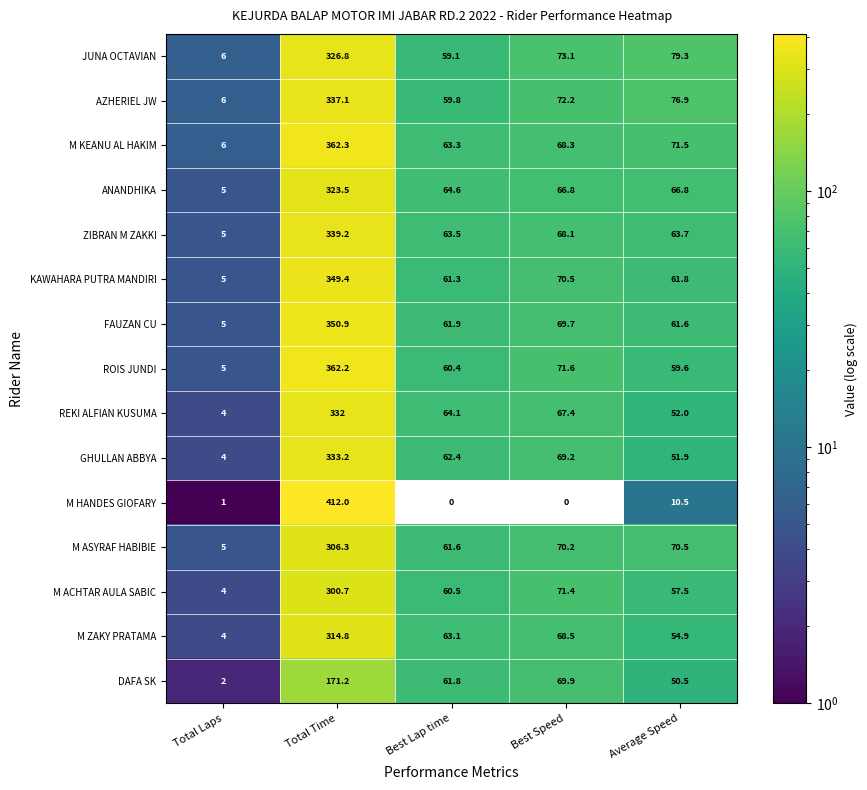

How many values in the DAFA SK series exceed 61?

3